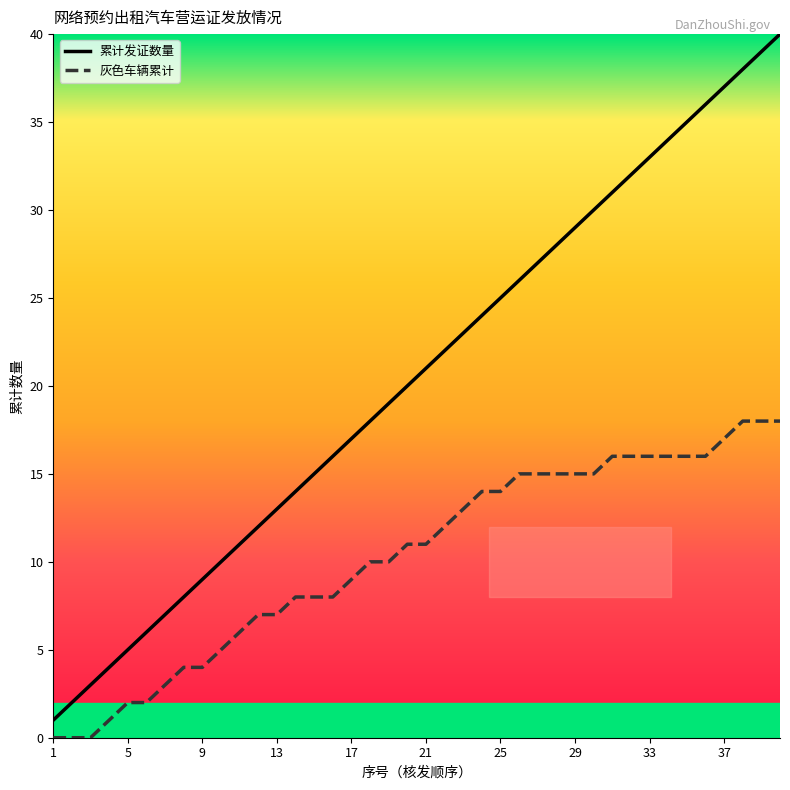

List the series in order of their overall mean, lowest first.

灰色车辆累计, 累计发证数量